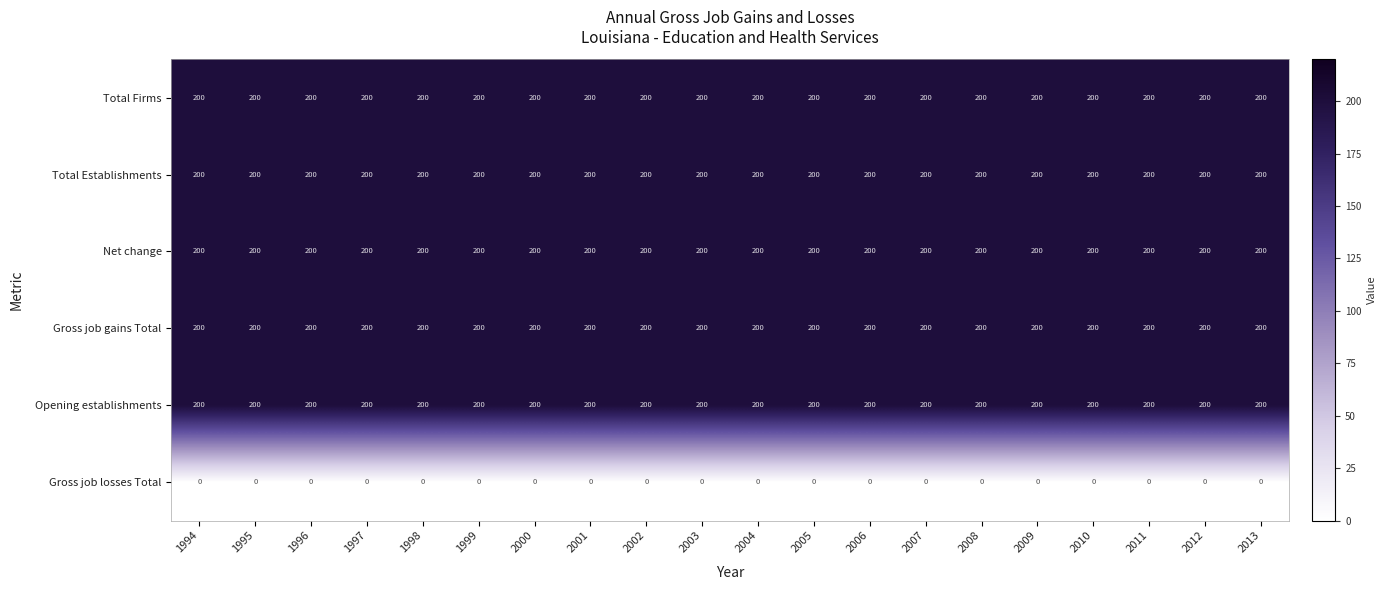

What is the maximum value shown in the chart?

200